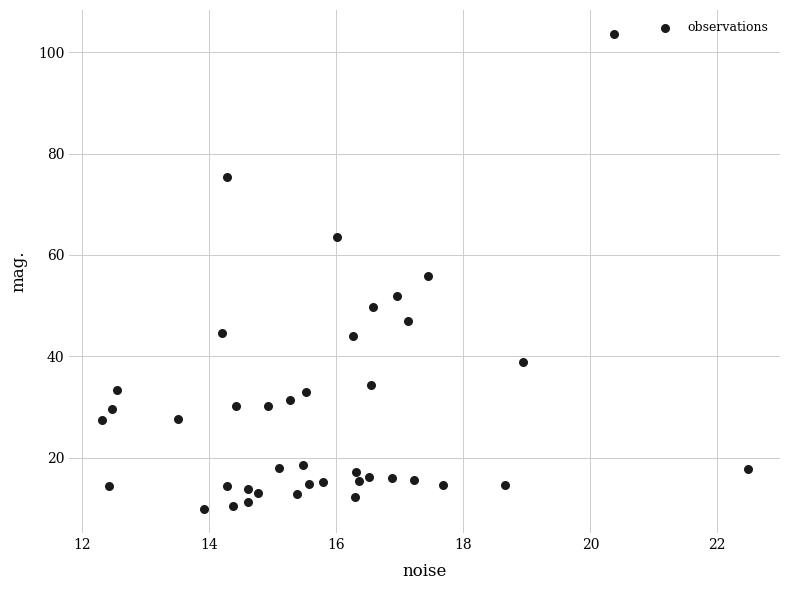

What is the range of Y values (max minus min)?

93.9